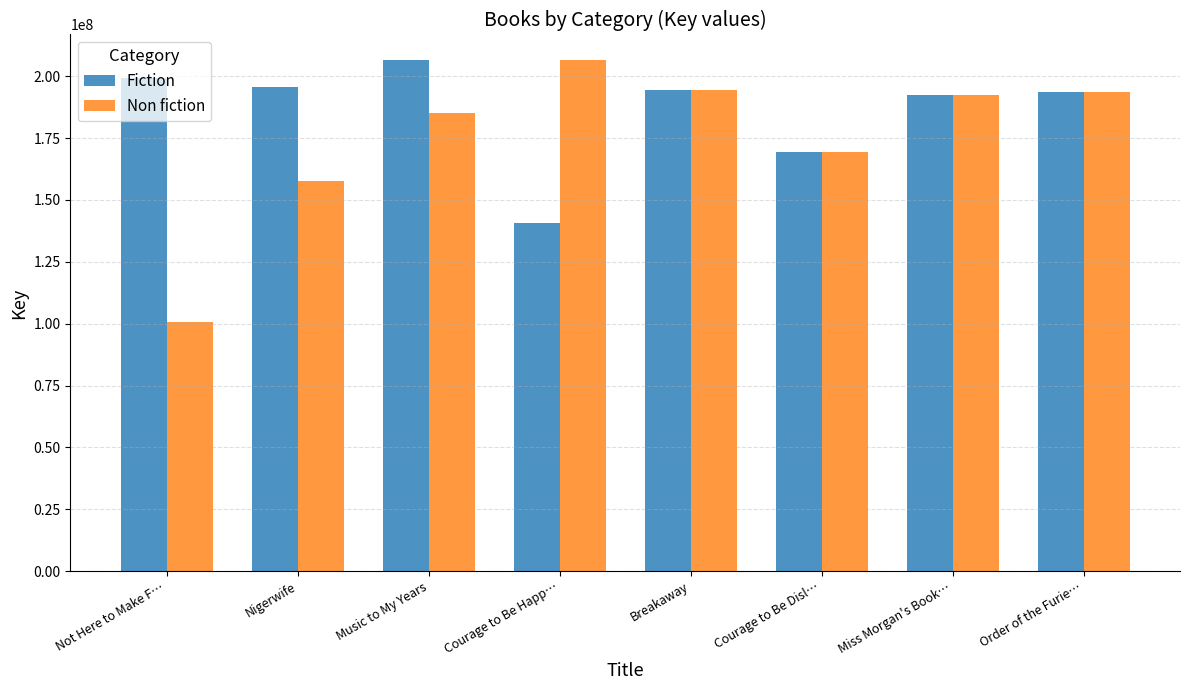

How many categories are shown in the chart?

8